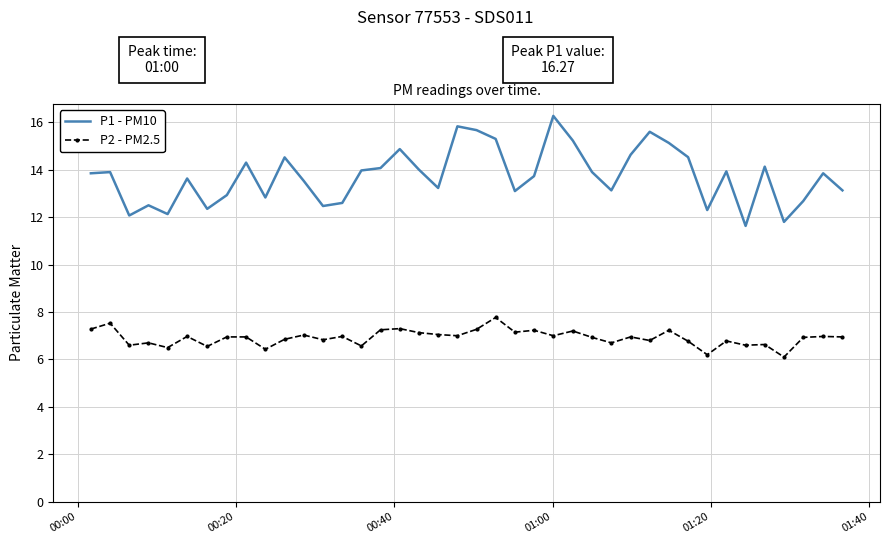

What is the maximum value shown in the chart?

16.3